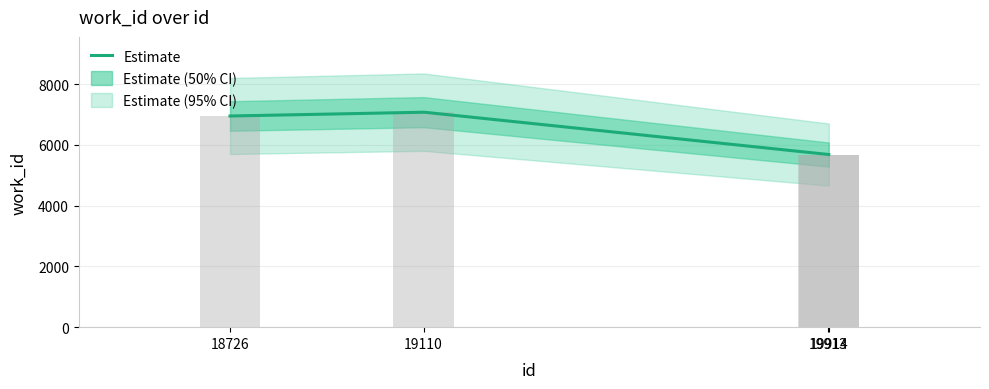

What is the ratio of the value at 19110 to the value at 18726?

1.0